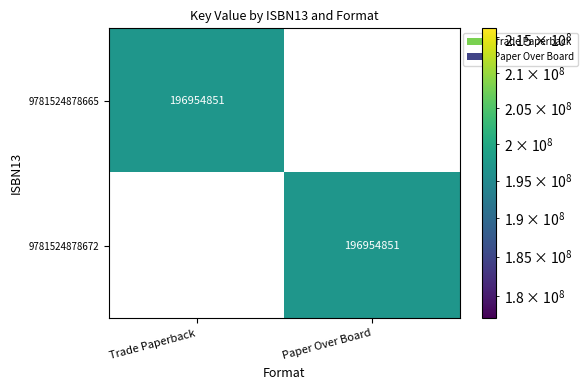

Which category has the lowest value in the 9781524878672 series?

Trade Paperback